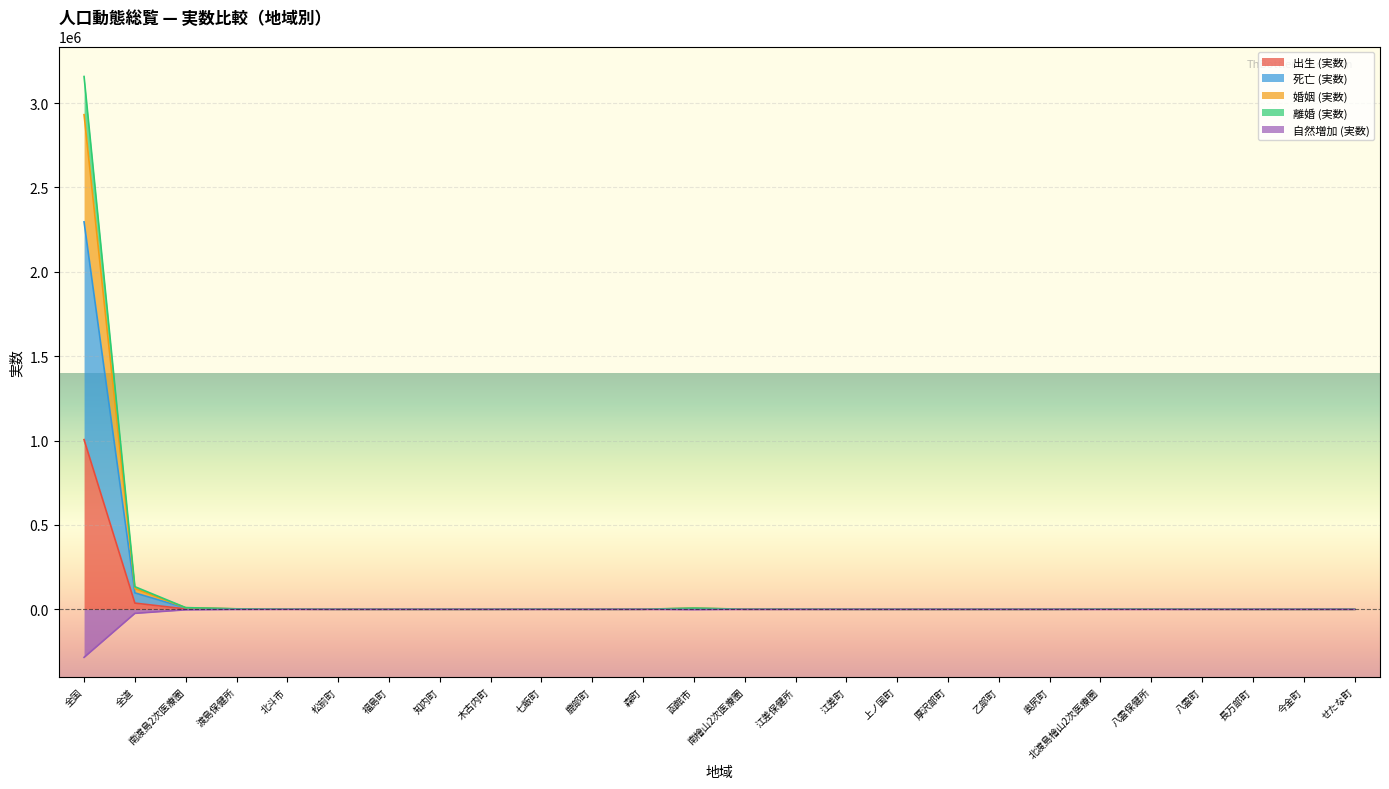

True or false: 死亡 (実数) and 自然増加 (実数) cross at least once.

False